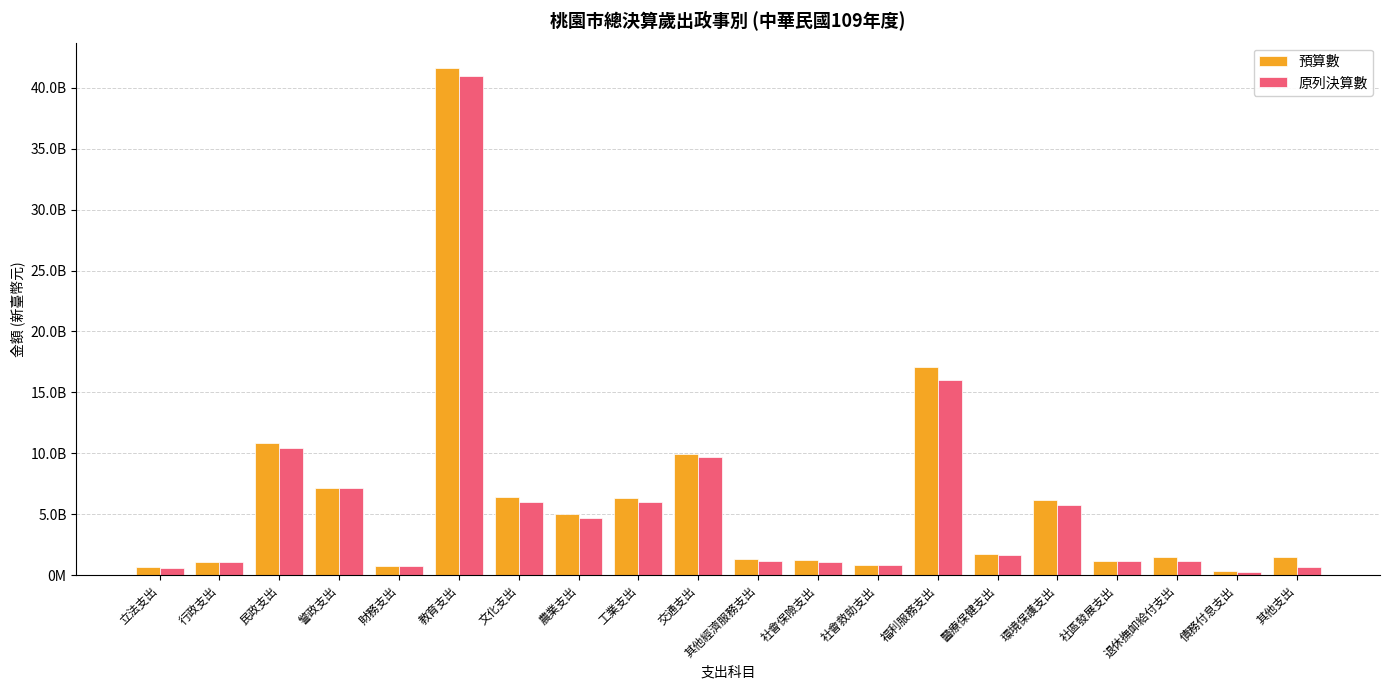

What are all the series names shown in the legend?

預算數, 原列決算數